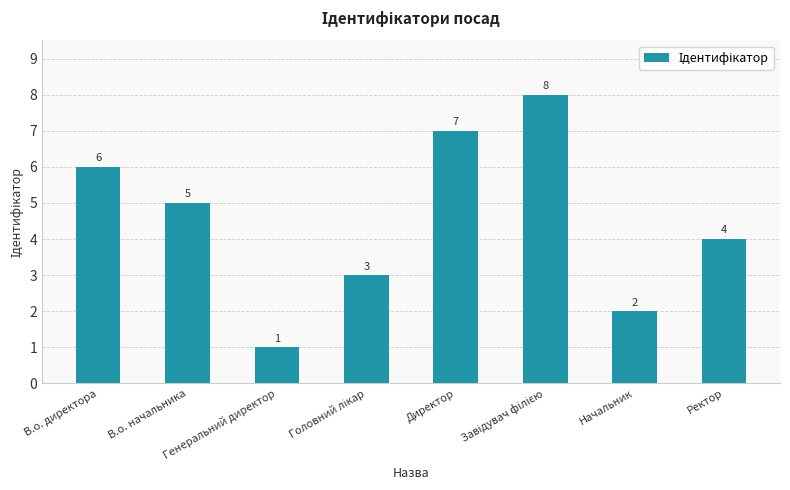

How many values are below 5?

4